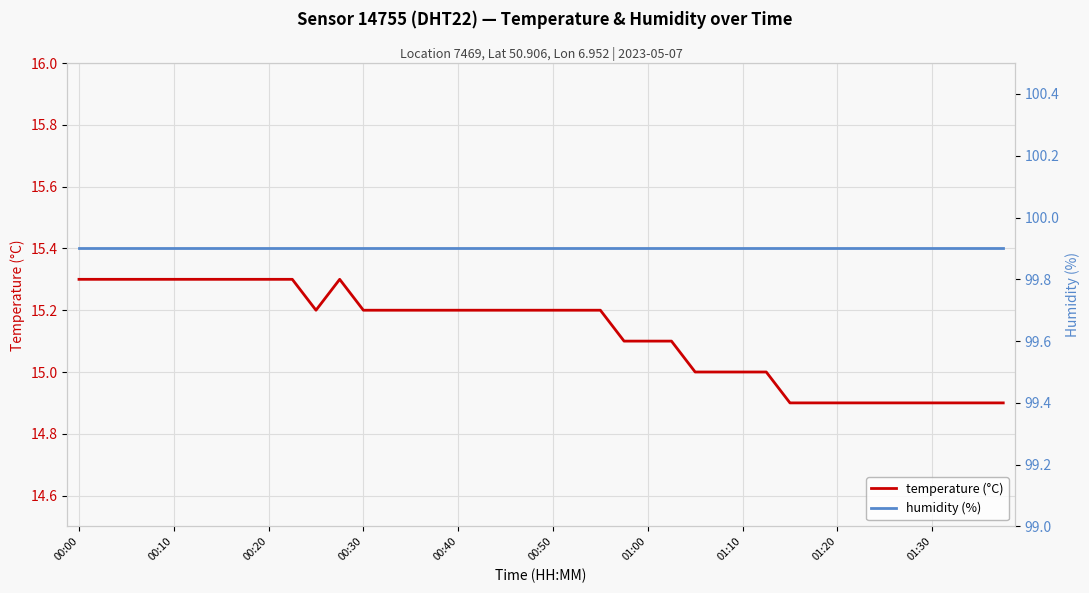

The temperature (°C) series shows 24.7 at 01:20. True or false?

False